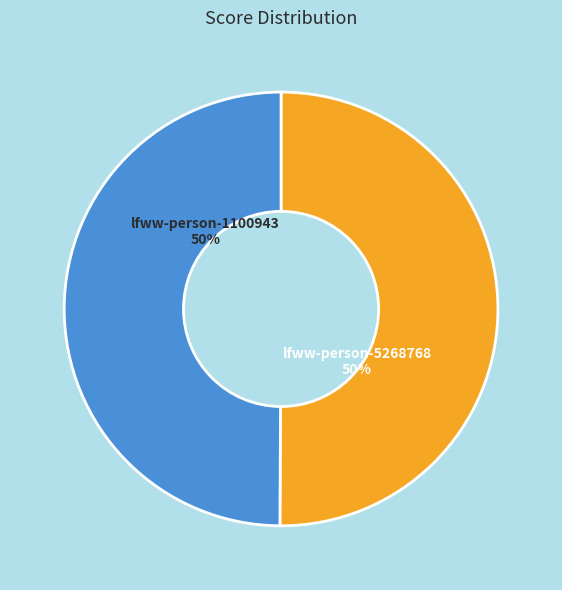

The lfww-person-5268768 slice represents 60% of the pie. True or false?

False